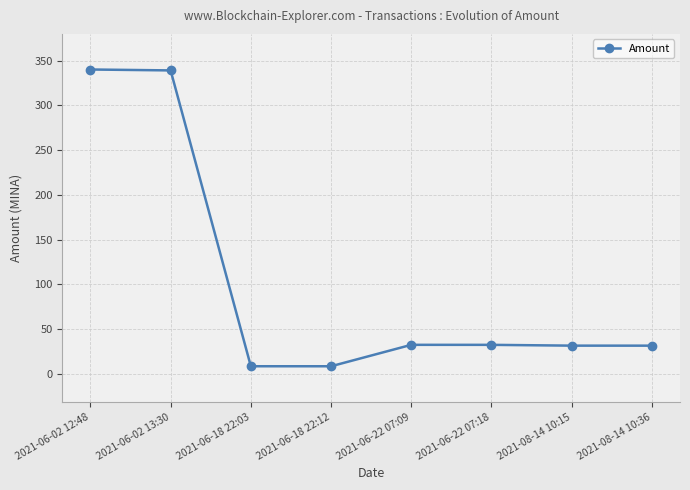

How many data points are above 32?

4